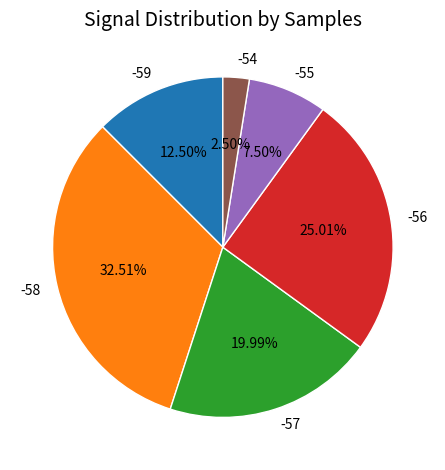

Is the sum of -56 and -55 greater than half?

No